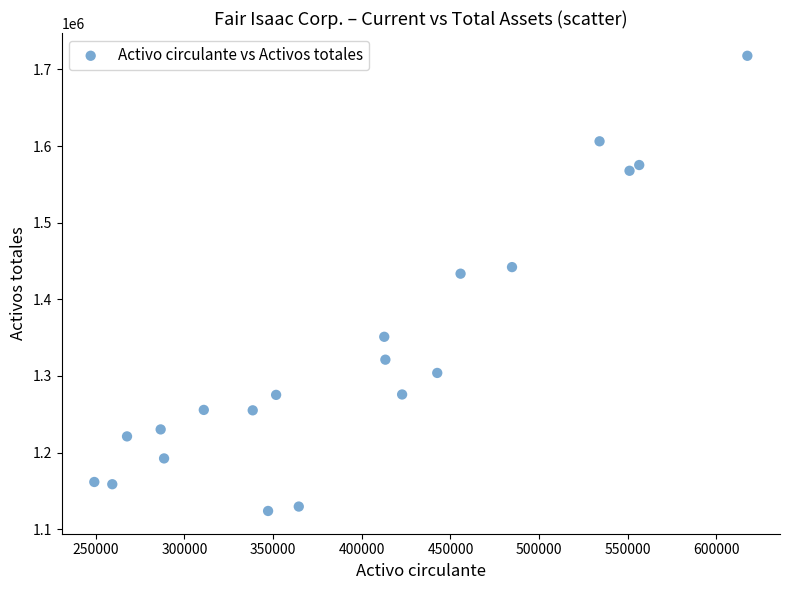

What is the range of Y values (max minus min)?

594168